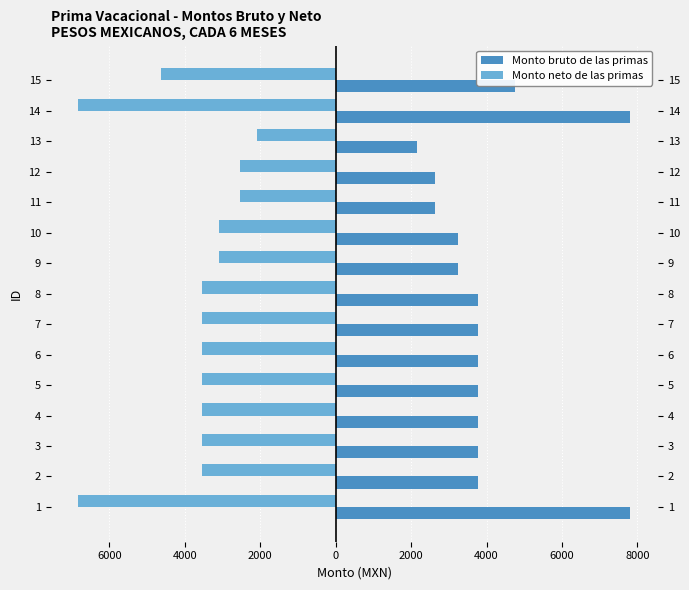

How many groups of bars are there?

15